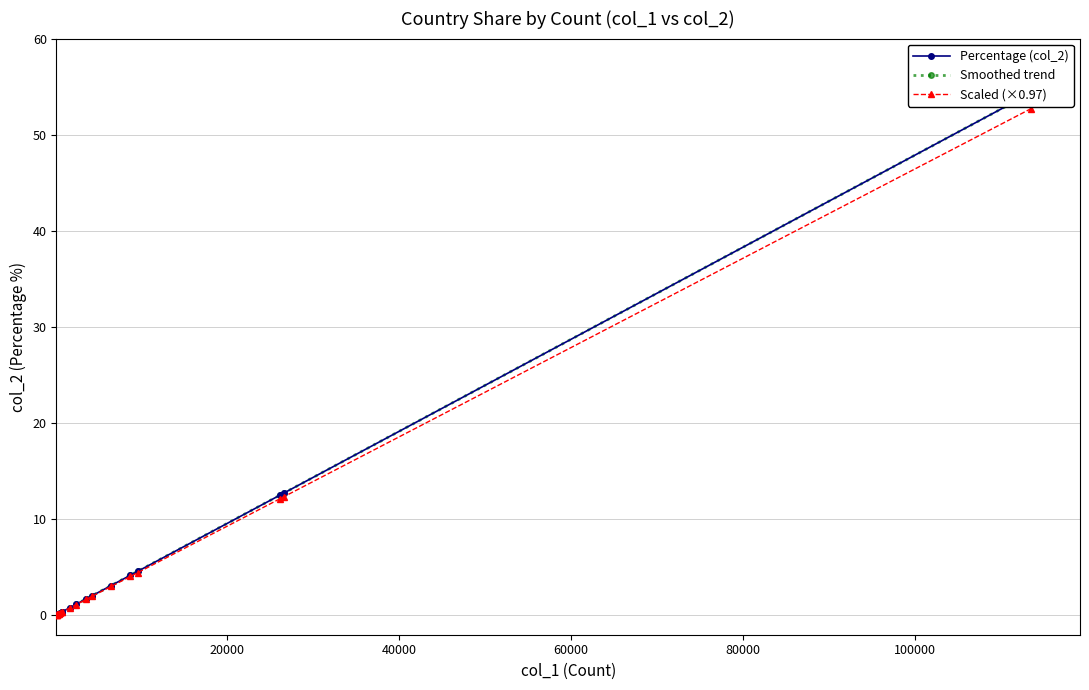

Does the chart display data point markers on the line(s)?

Yes